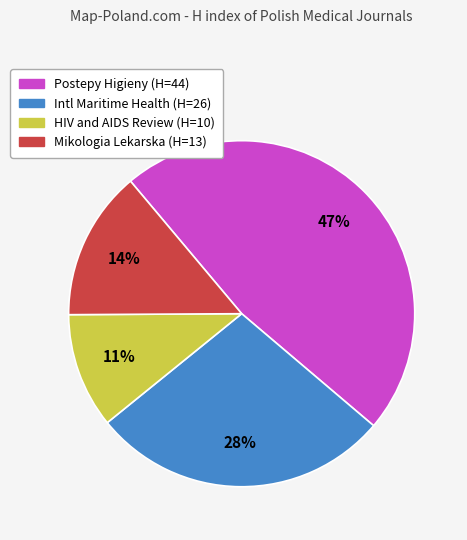

Is there any slice that represents more than half of the pie?

No